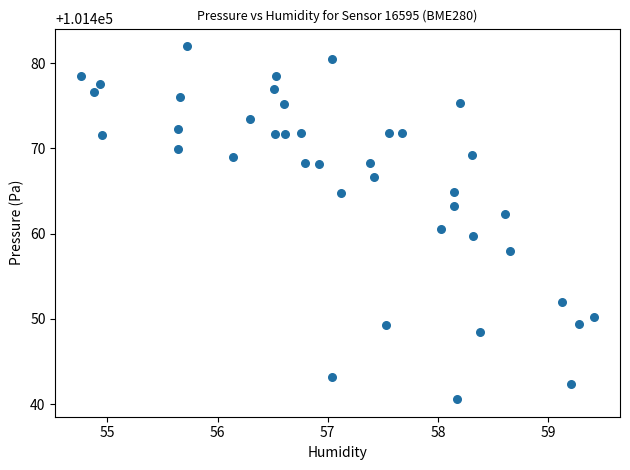

What is the range of X values (max minus min)?

4.7